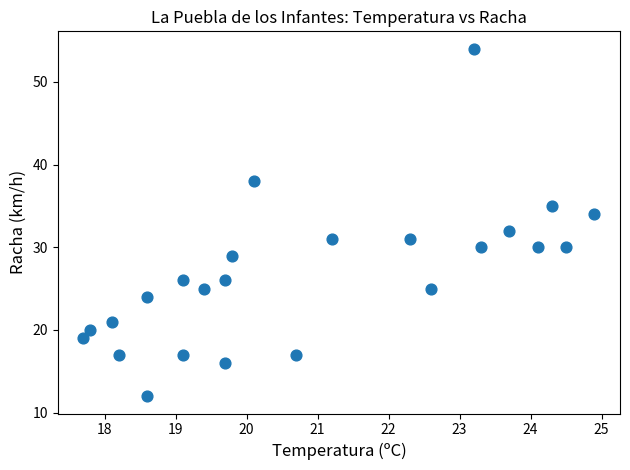

How many data points are displayed?

24